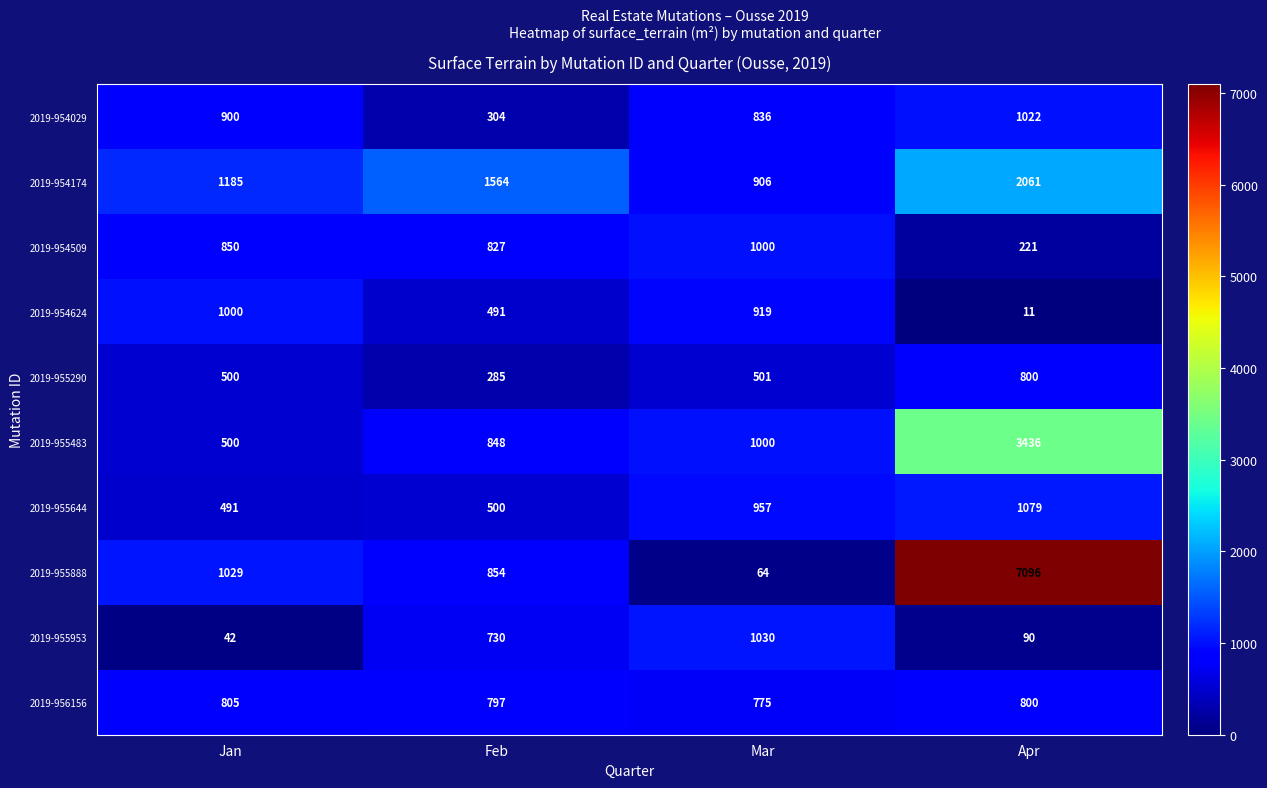

What is the minimum value shown in the chart?

11